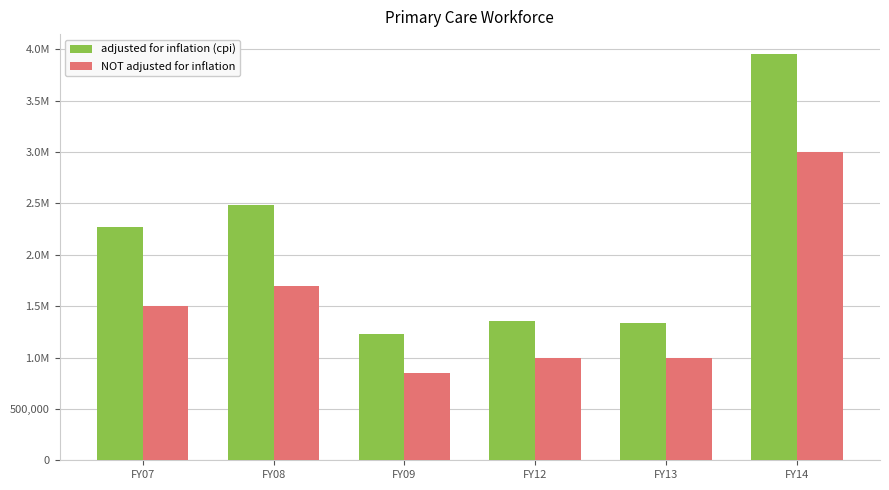

What are all the series names shown in the legend?

adjusted for inflation (cpi), NOT adjusted for inflation